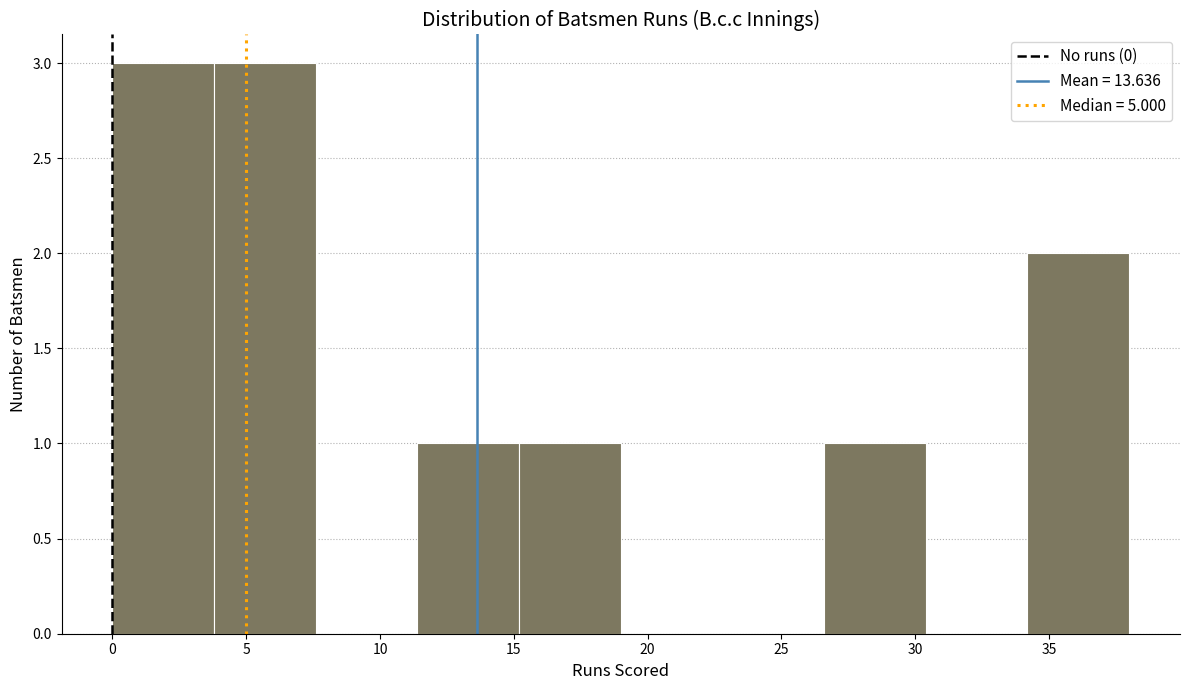

Reading left to right, transcribe this chart: for each bar, give the range it covers on the x-axis and its height. Neither the bar edges nor the heights are printed on the chart, so give them approximately, as read against the axes.

0.0 to 3.8: 3
3.8 to 7.6: 3
7.6 to 11.4: 0
11.4 to 15.2: 1
15.2 to 19.0: 1
19.0 to 22.8: 0
22.8 to 26.6: 0
26.6 to 30.4: 1
30.4 to 34.2: 0
34.2 to 38.0: 2